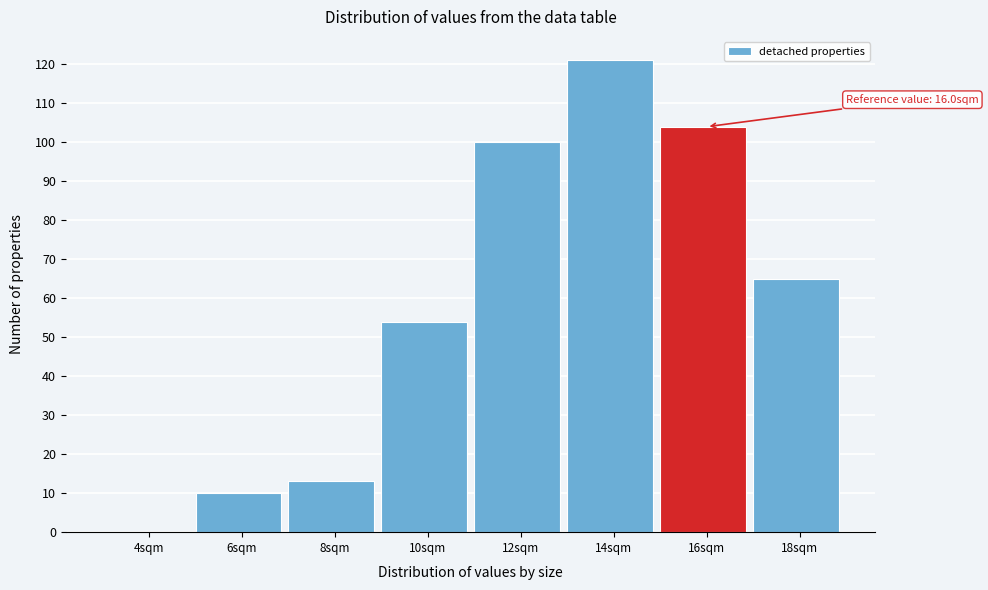

Reading left to right, transcribe all the data shown in this chart.

4sqm=0	6sqm=10	8sqm=13	10sqm=54	12sqm=100	14sqm=121	16sqm=104	18sqm=65